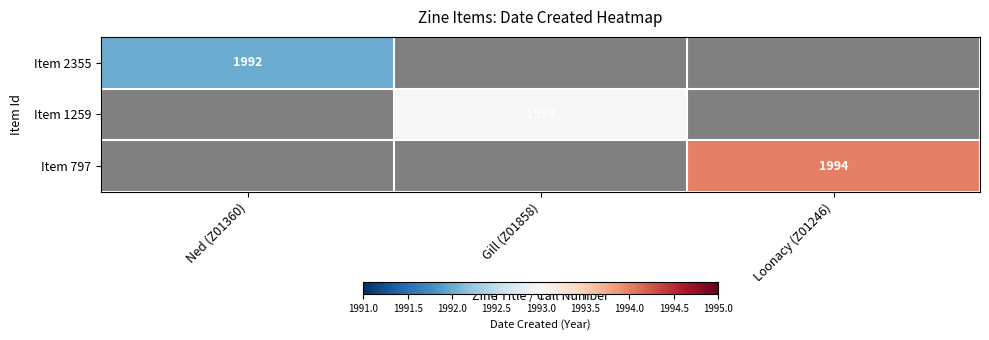

The value of Item 2355 at Ned (Z01360) is 440. True or false?

False